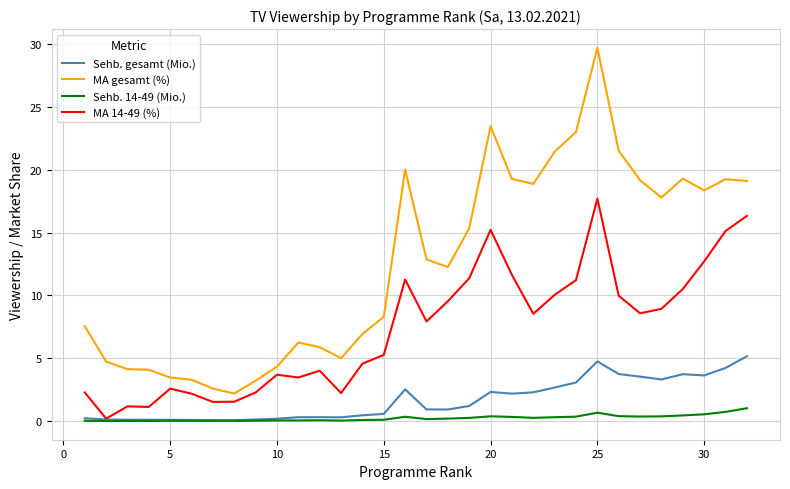

What is the highest value of the Sehb. 14-49 (Mio.) series?

1.0